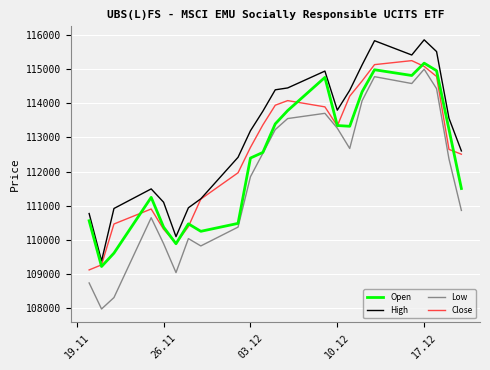

Which series has the largest total across all categories?

High